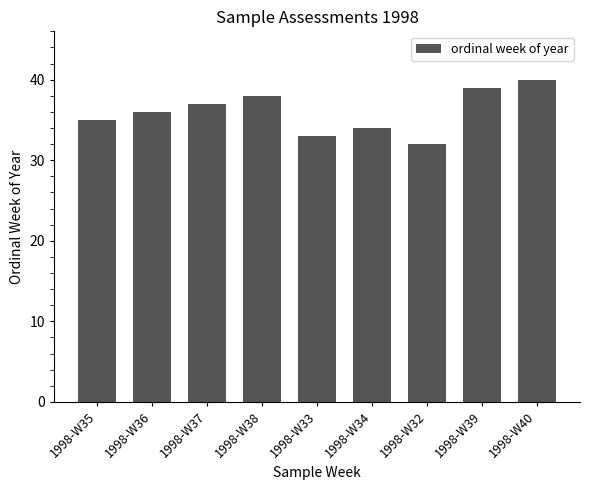

True or false: the data shows 37 at 1998-W37.

True